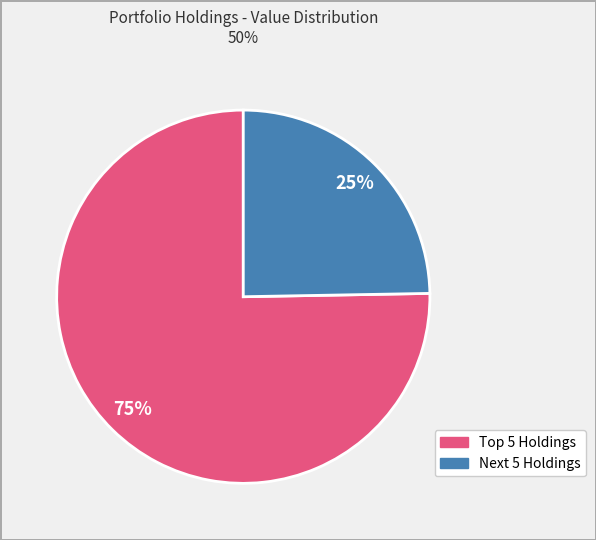

To the nearest percent, what is the average slice percentage?

50%